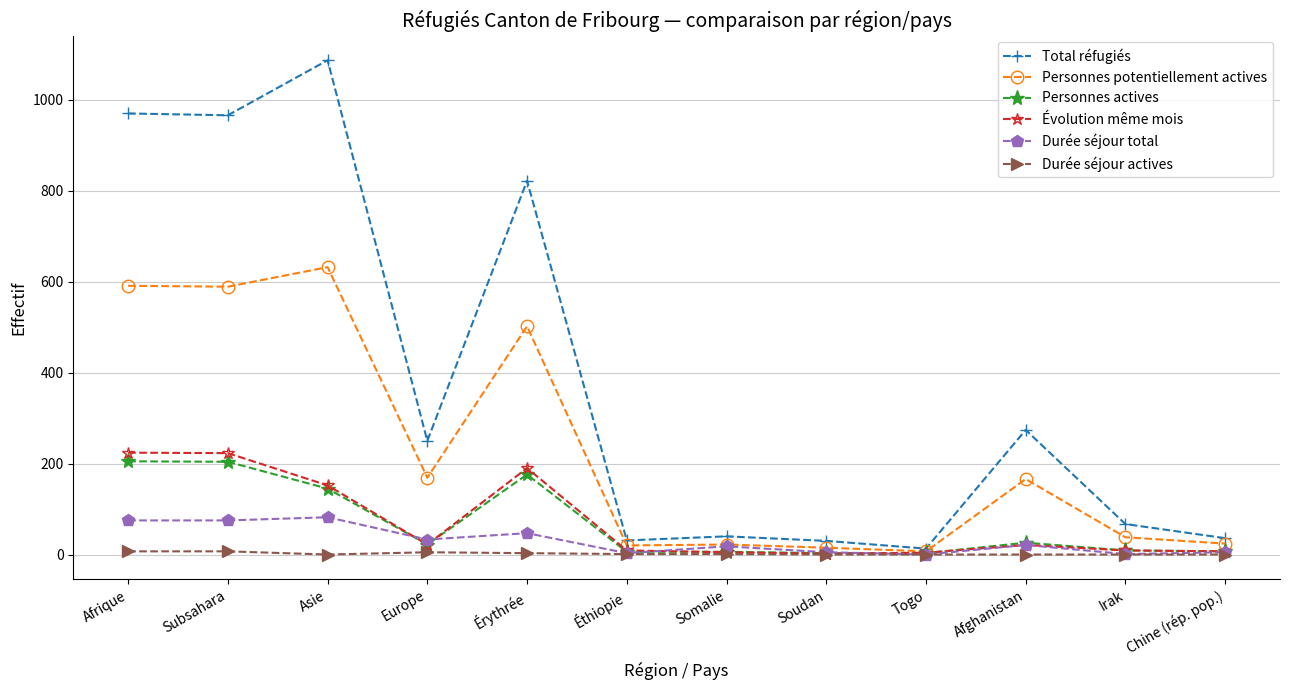

How many data points in Total réfugiés are less than 250?

6